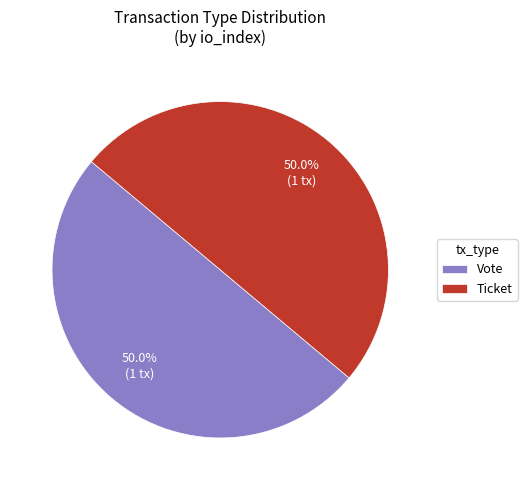

Do Vote and Ticket together represent more than half of the pie?

Yes